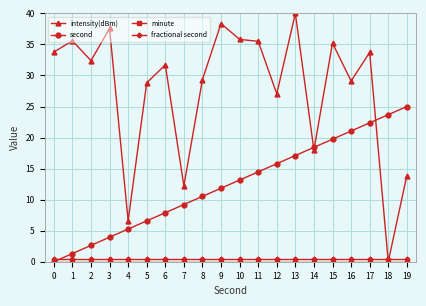

Which series has the widest spread of values?

intensity(dBm)